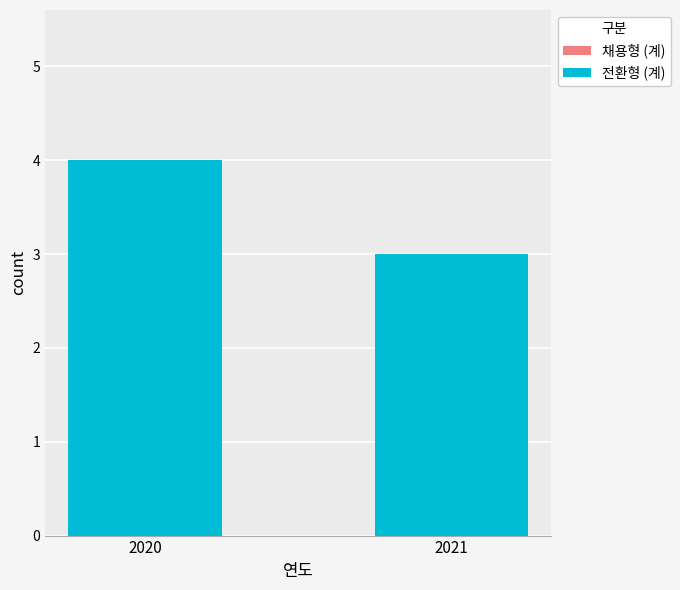

Does the chart contain any negative values?

No